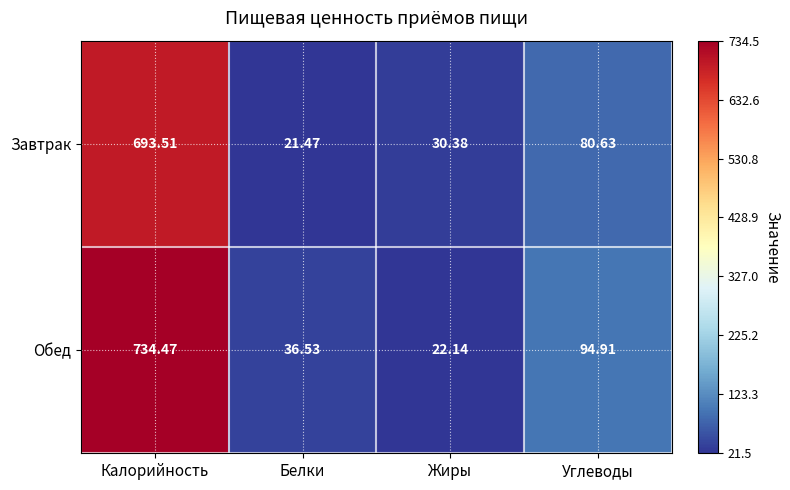

Which category has the lowest value in the Обед series?

Жиры